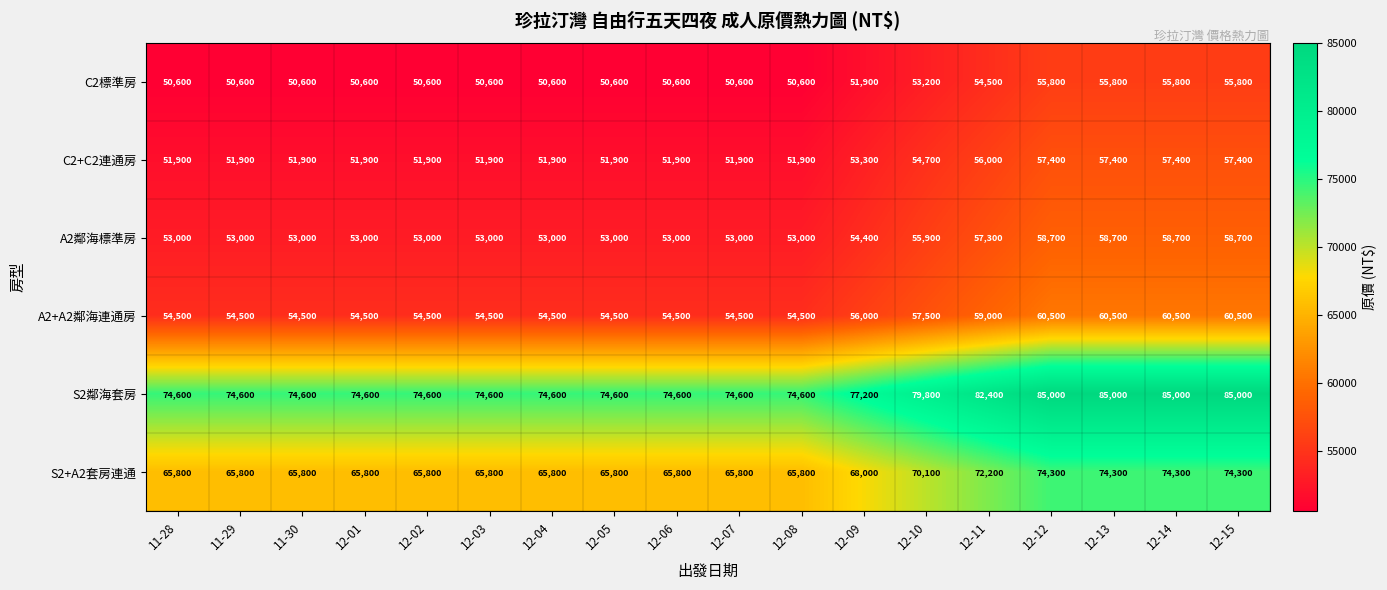

What is the lowest value of the C2+C2連通房 series?

51900